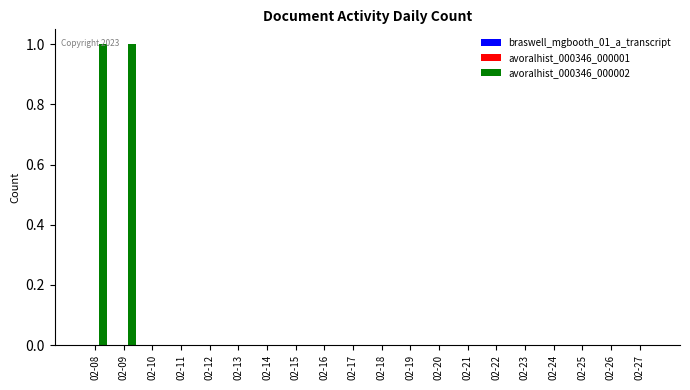

What is the maximum value shown in the chart?

1